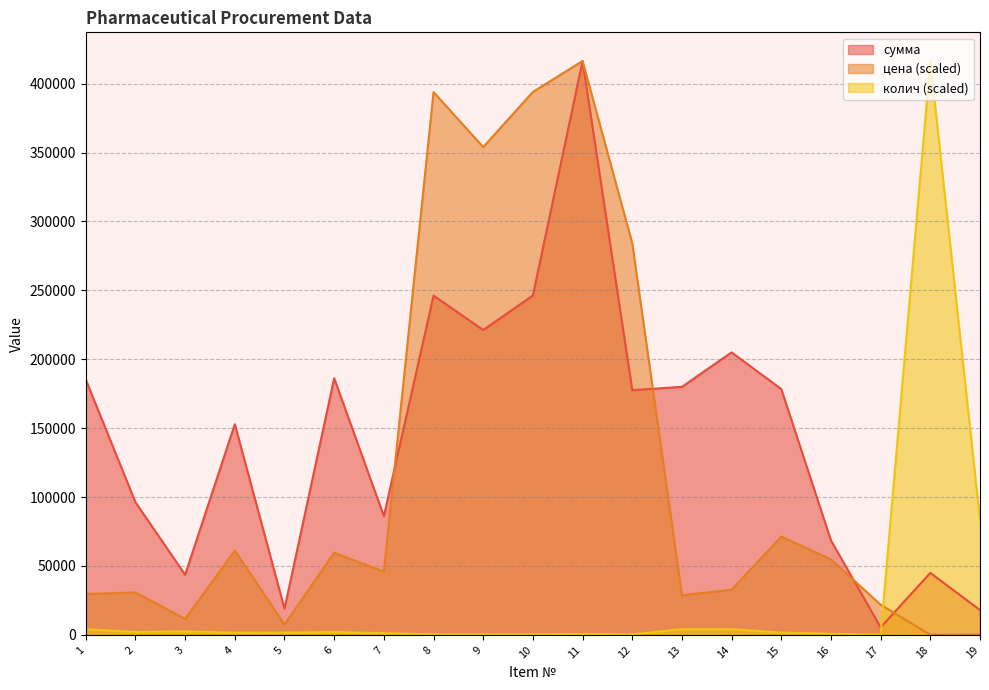

How many categories are shown in the chart?

19